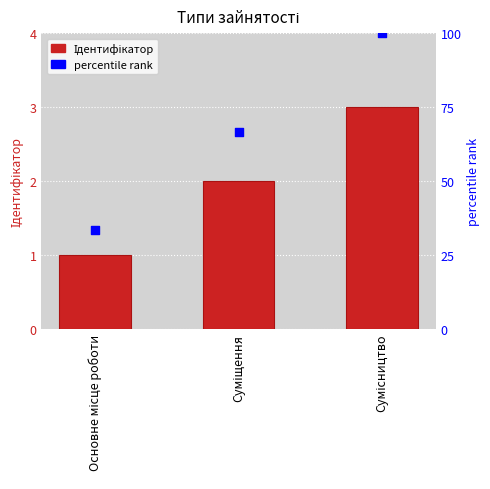

Which series contains the highest Y value?

percentile rank